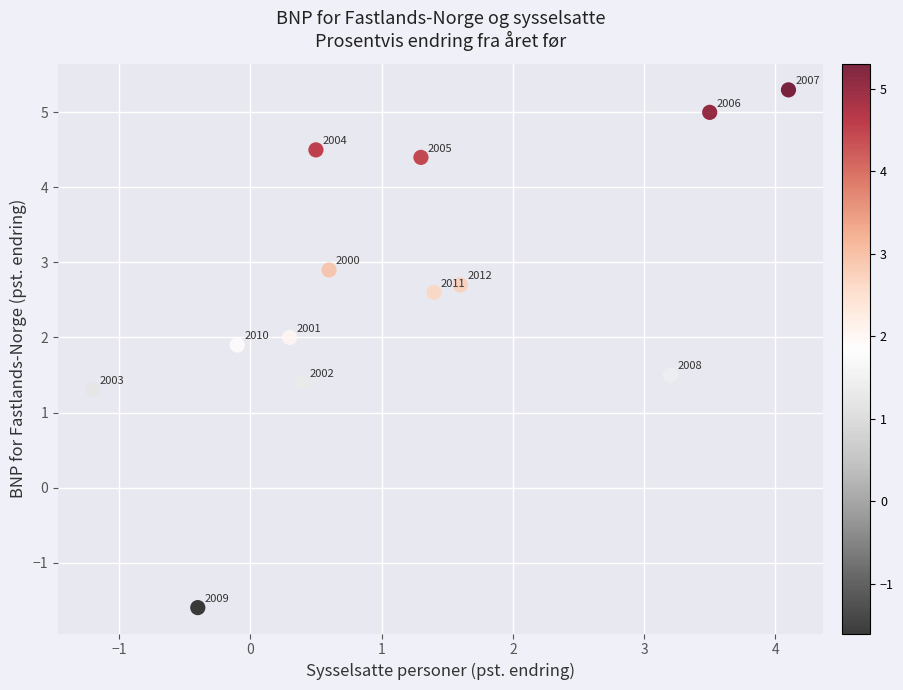

What is the range of X values (max minus min)?

5.3